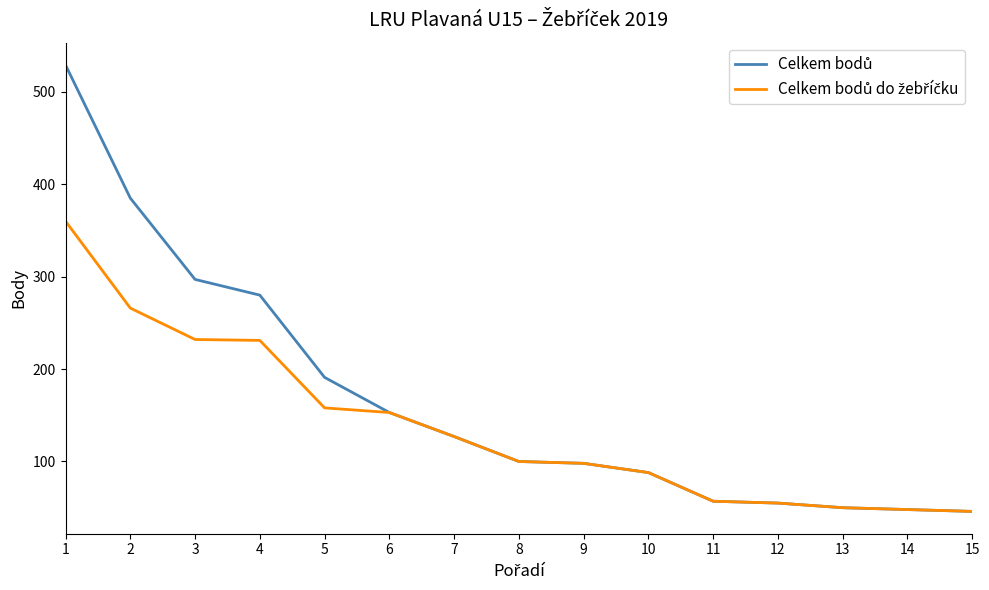

What is the maximum value shown in the chart?

529